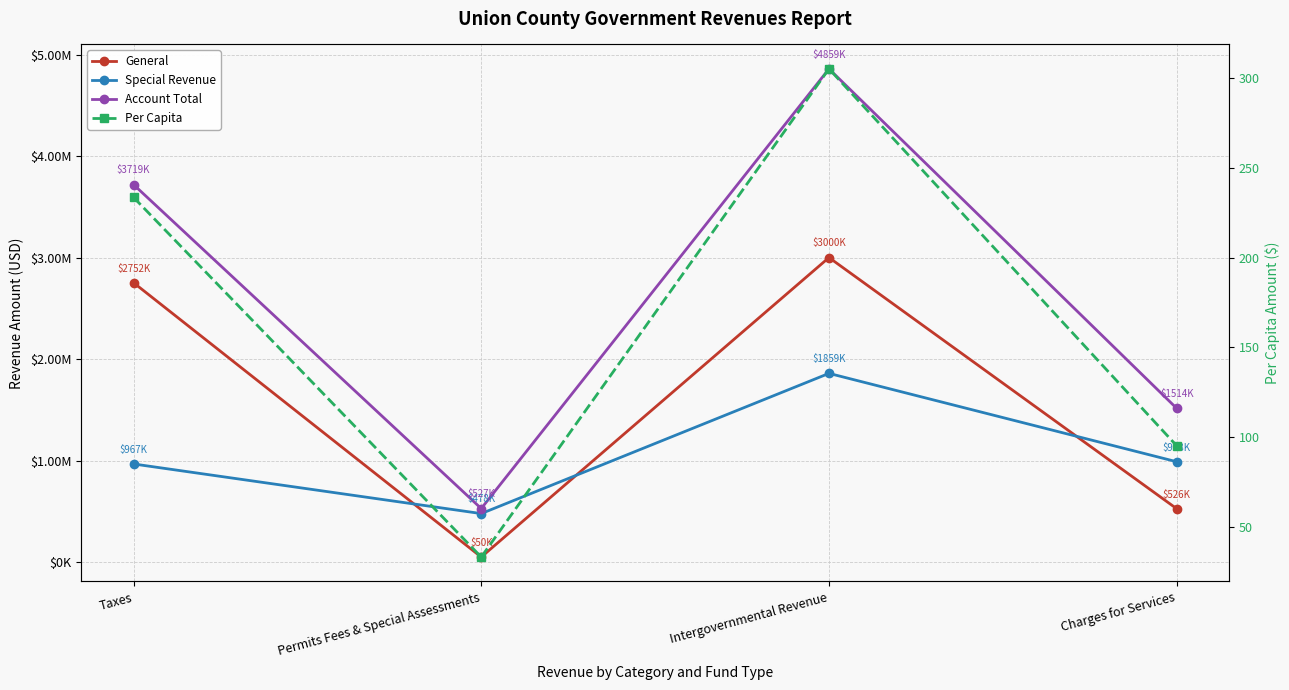

What are all the series names shown in the legend?

General, Special Revenue, Account Total, Per Capita